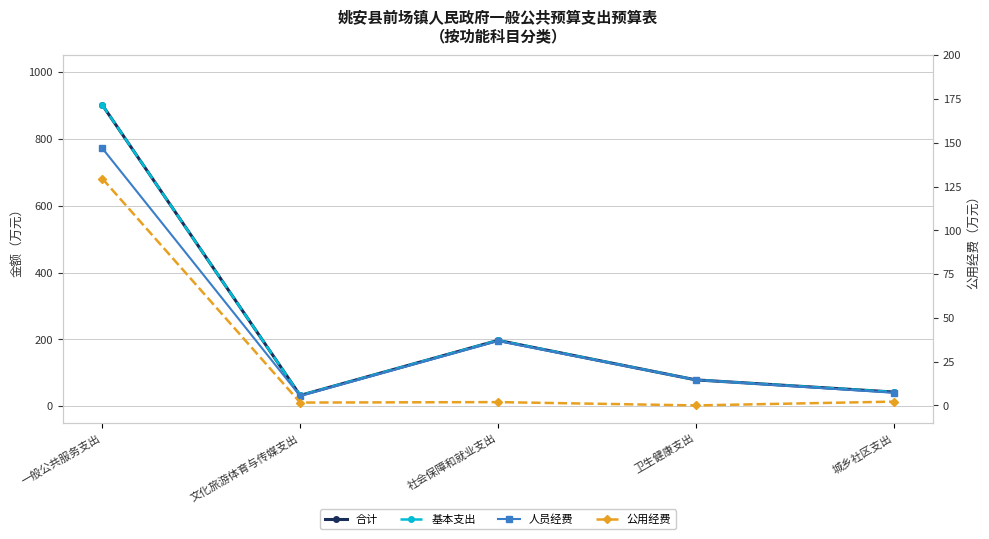

At which category is the sum across all series the highest?

一般公共服务支出